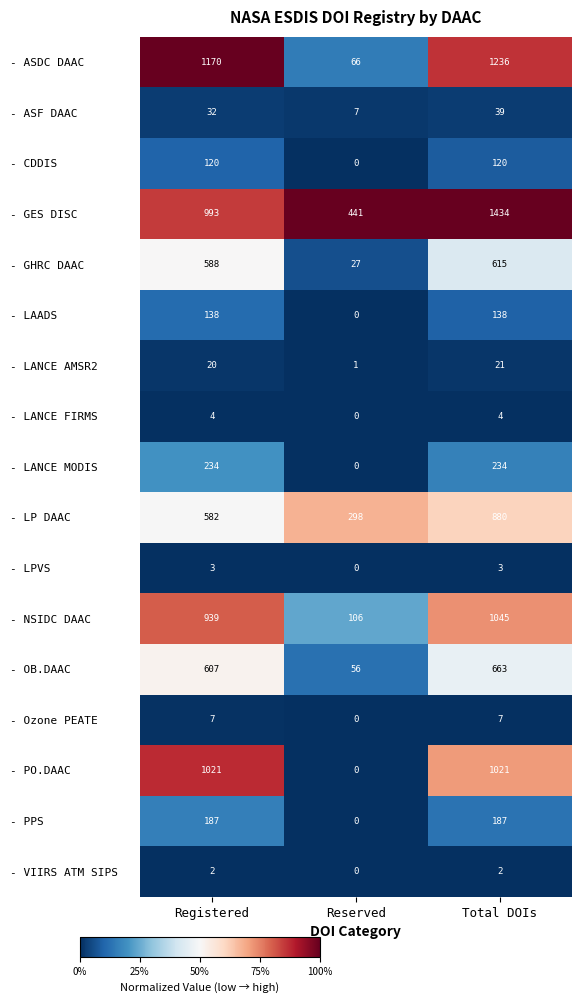

What is the maximum value for - LAADS?

138